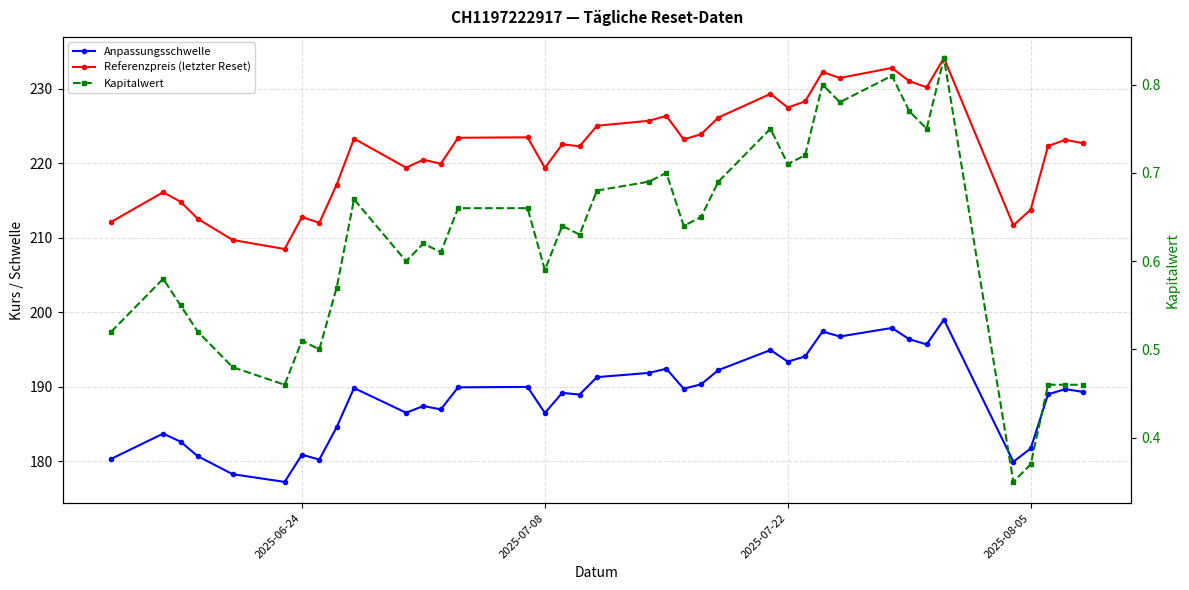

True or false: Anpassungsschwelle and Referenzpreis (letzter Reset) intersect in this chart.

False